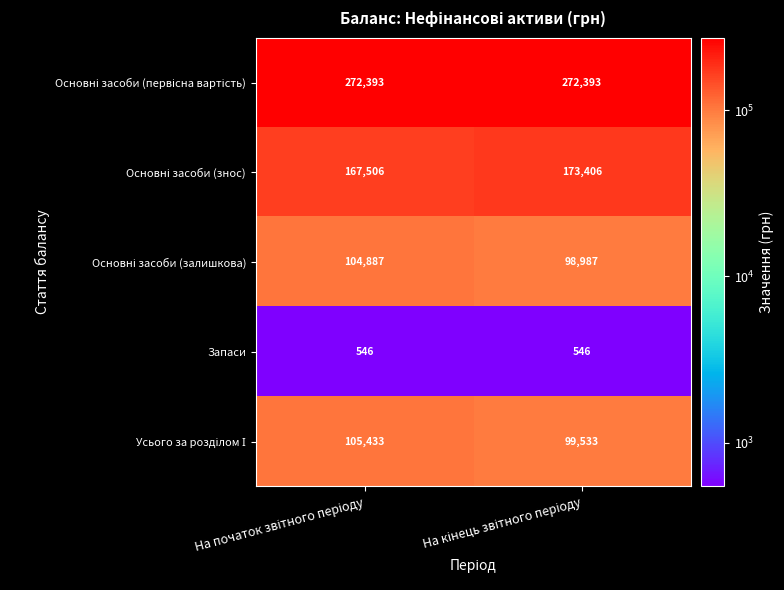

How many distinct data groups are displayed?

5